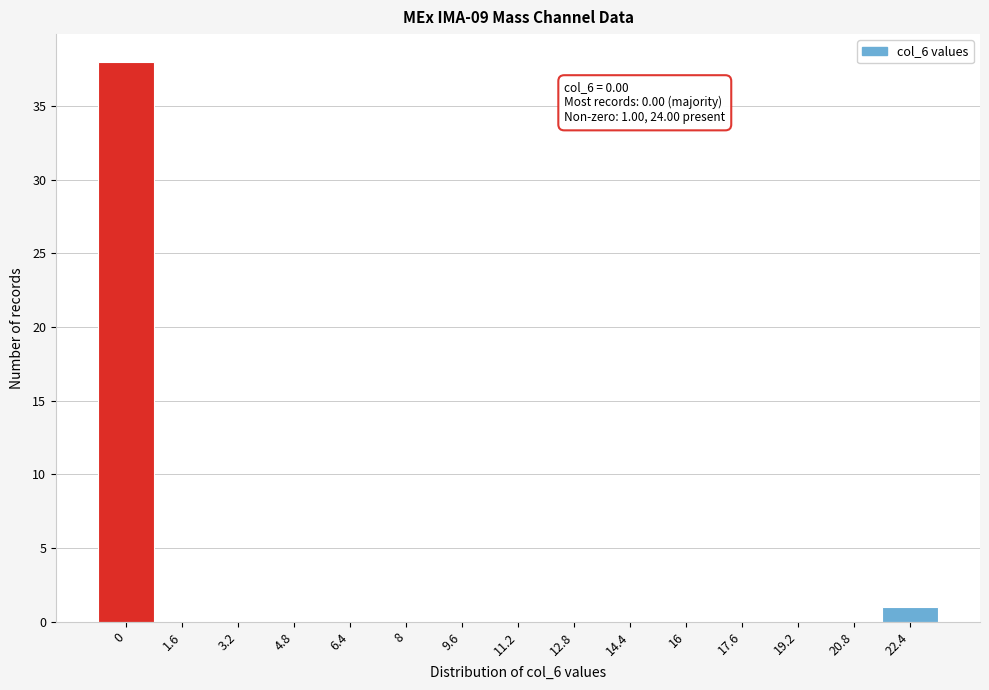

Reading left to right, extract all data points from this chart.

0=38	1.6=0	3.2=0	4.8=0	6.4=0	8=0	9.6=0	11.2=0	12.8=0	14.4=0	16=0	17.6=0	19.2=0	20.8=0	22.4=1